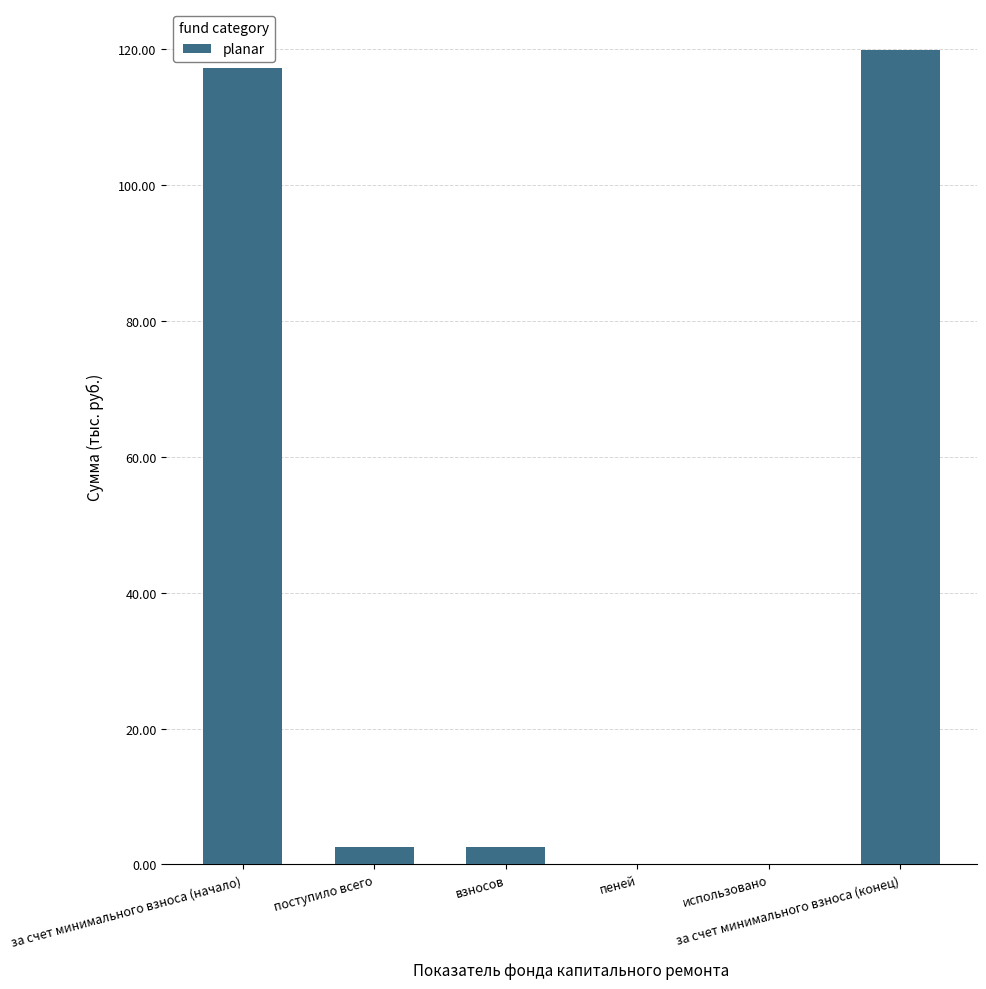

What is the sum of all values?

242.5